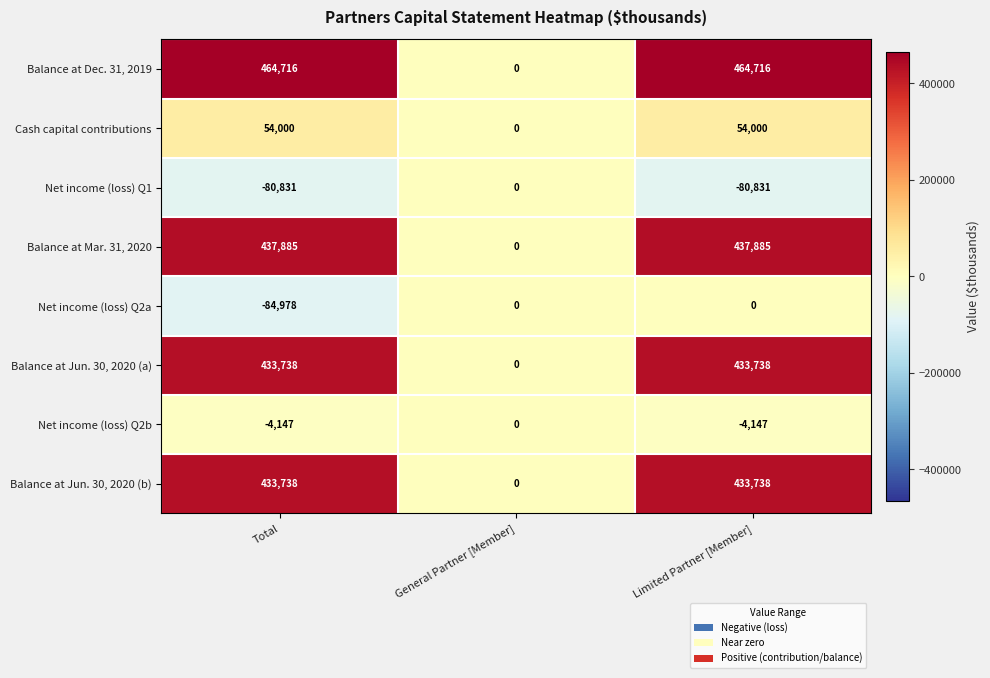

How many Net income (loss) Q1 values are between -80831 and 0?

3